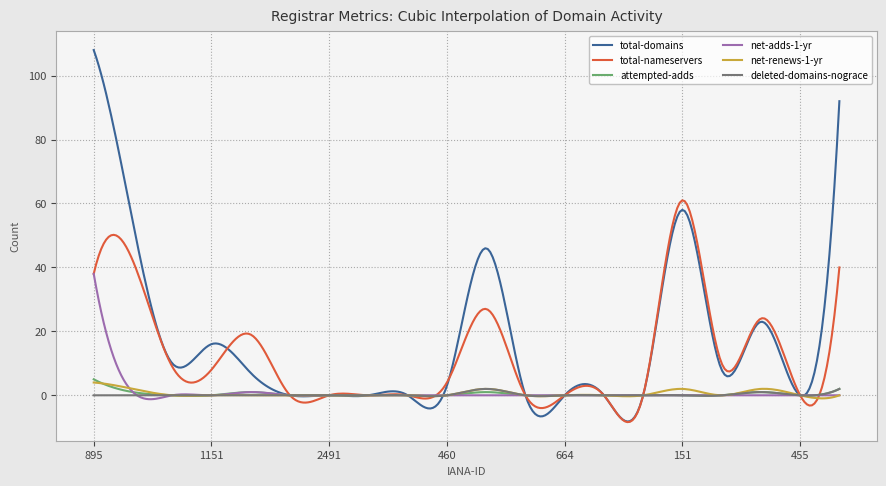

Which series has the largest range (max minus min)?

total-domains